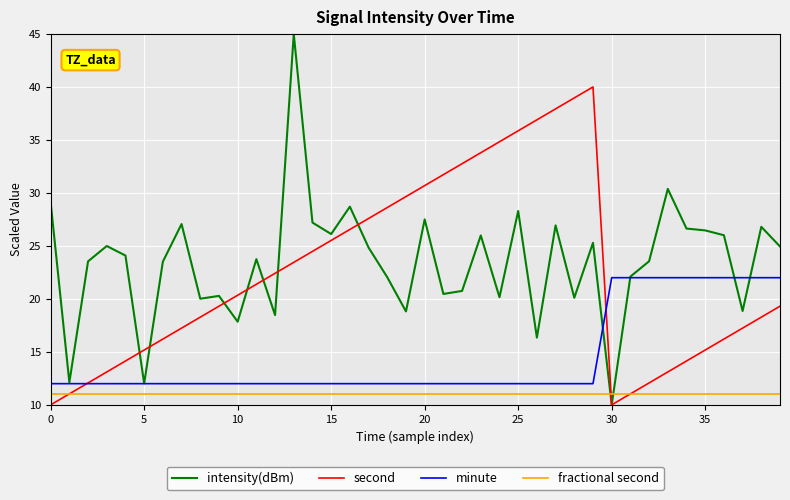

Rank the series by their maximum value, from highest to lowest.

intensity(dBm), second, minute, fractional second